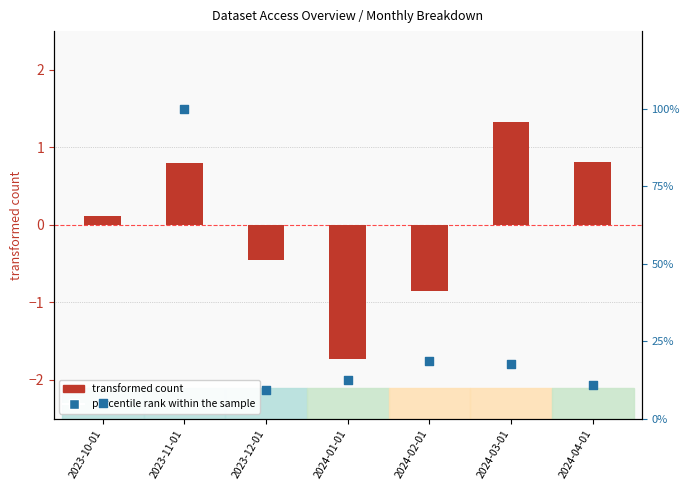

What is the change in value from 2023-11-01 to 2024-04-01?

-89.1